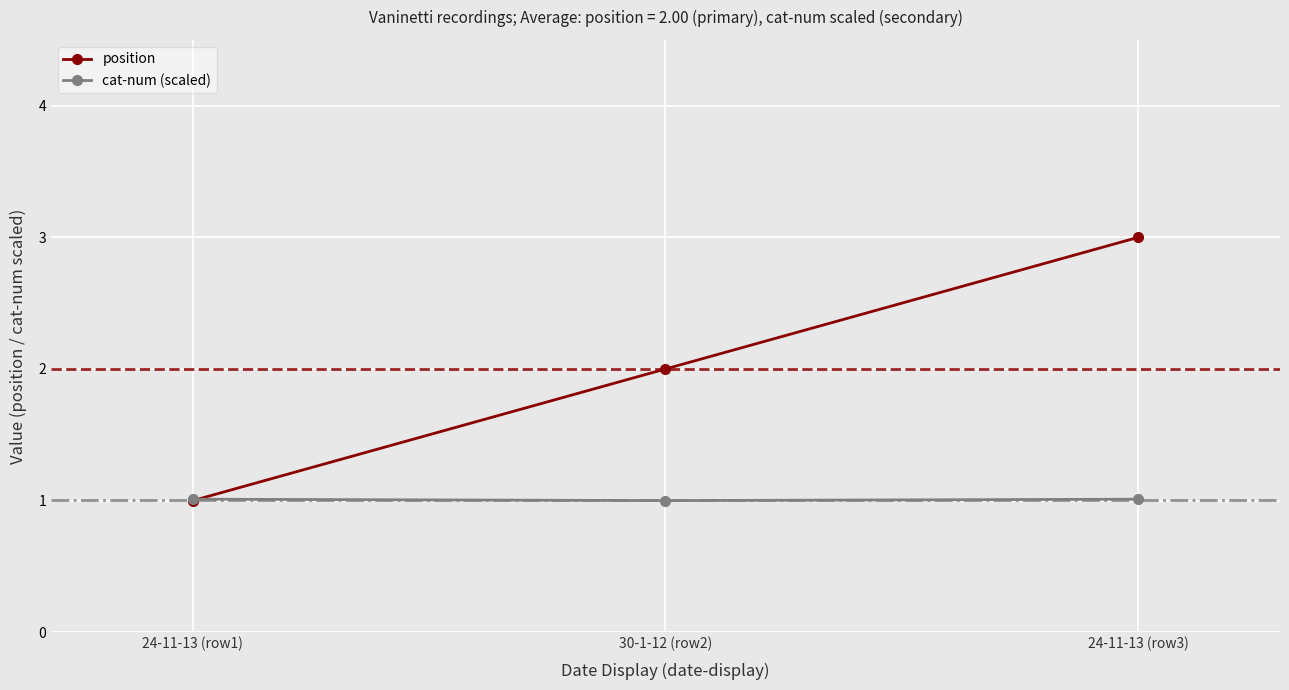

How many categories are shown in the chart?

3